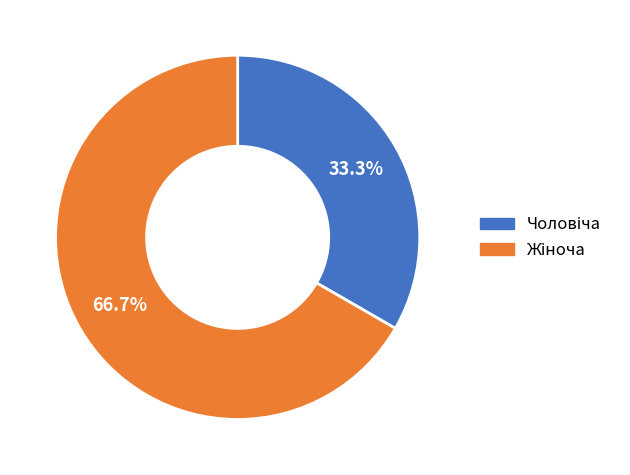

Is there any slice that represents more than half of the pie?

Yes